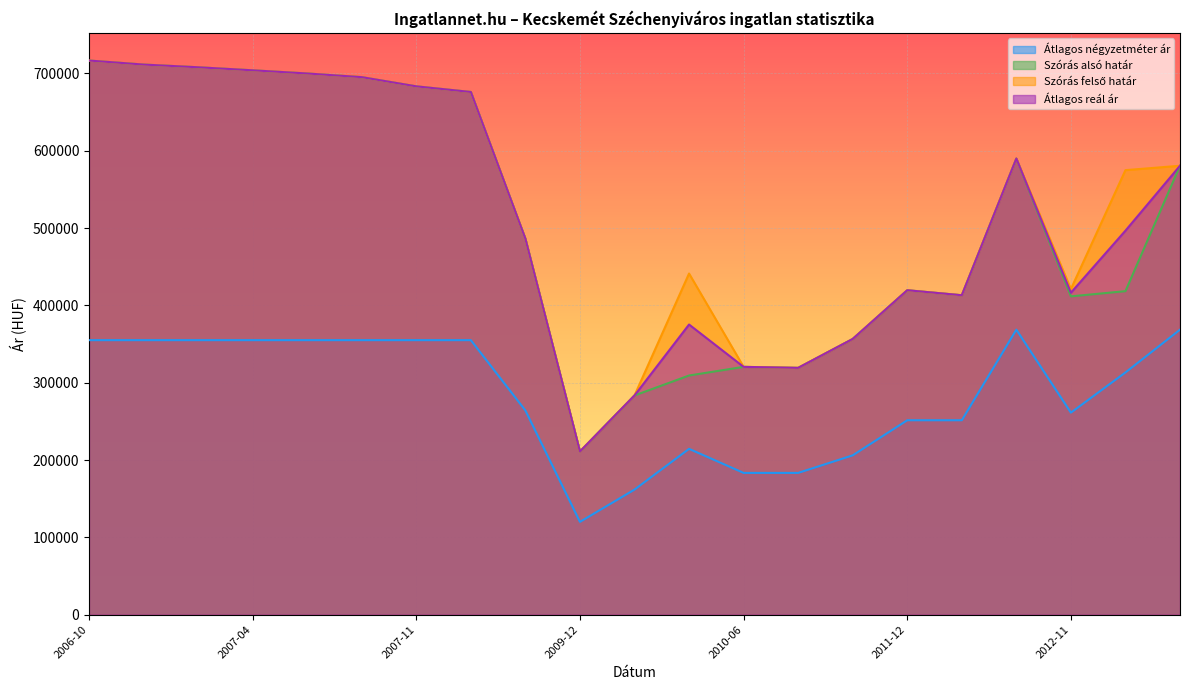

How many series are shown in this chart?

4